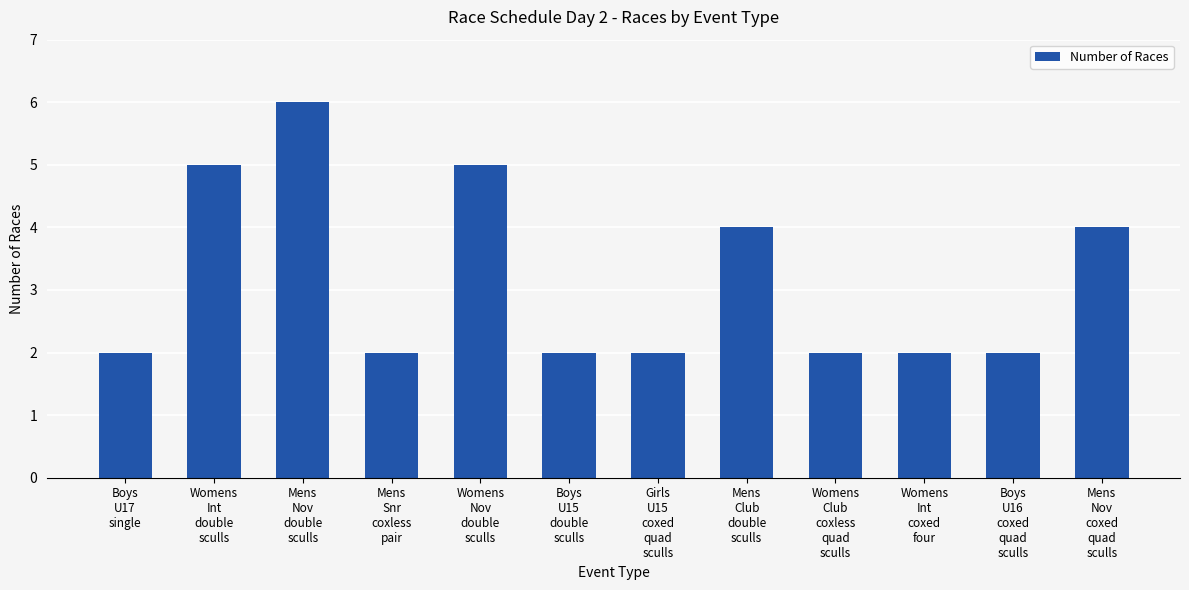

What is the ratio of the value at Mens
Club
double
sculls to the value at Mens
Nov
coxed
quad
sculls?

1.0